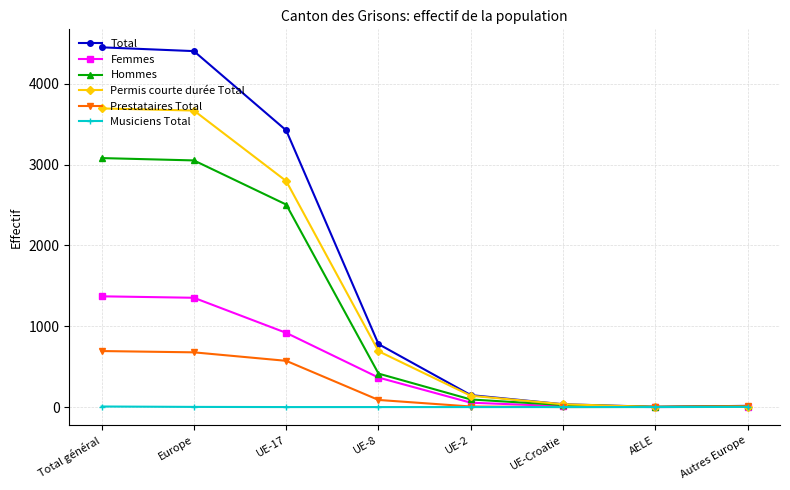

Which series has the largest total across all categories?

Total